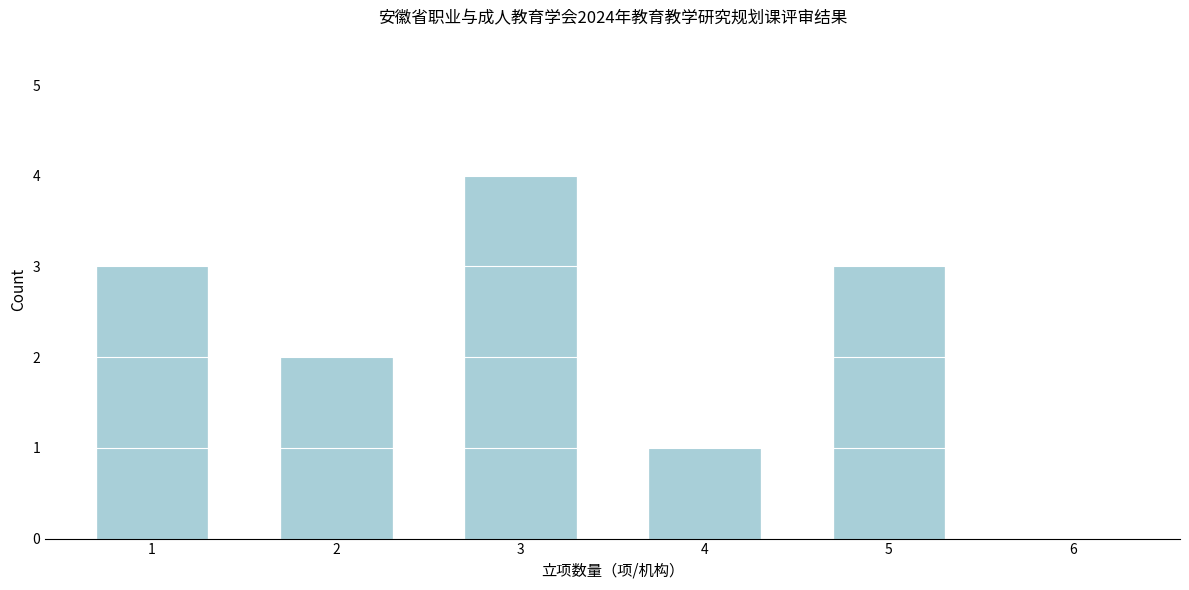

Reading right to left, transcribe all the data shown in this chart.

6=0	5=3	4=1	3=4	2=2	1=3